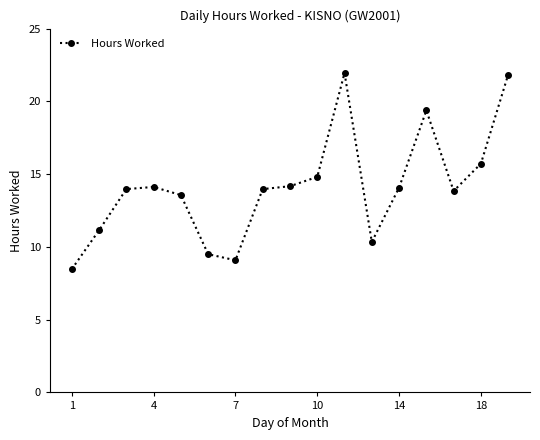

True or false: there are more than 2 points higher than both neighbors.

True